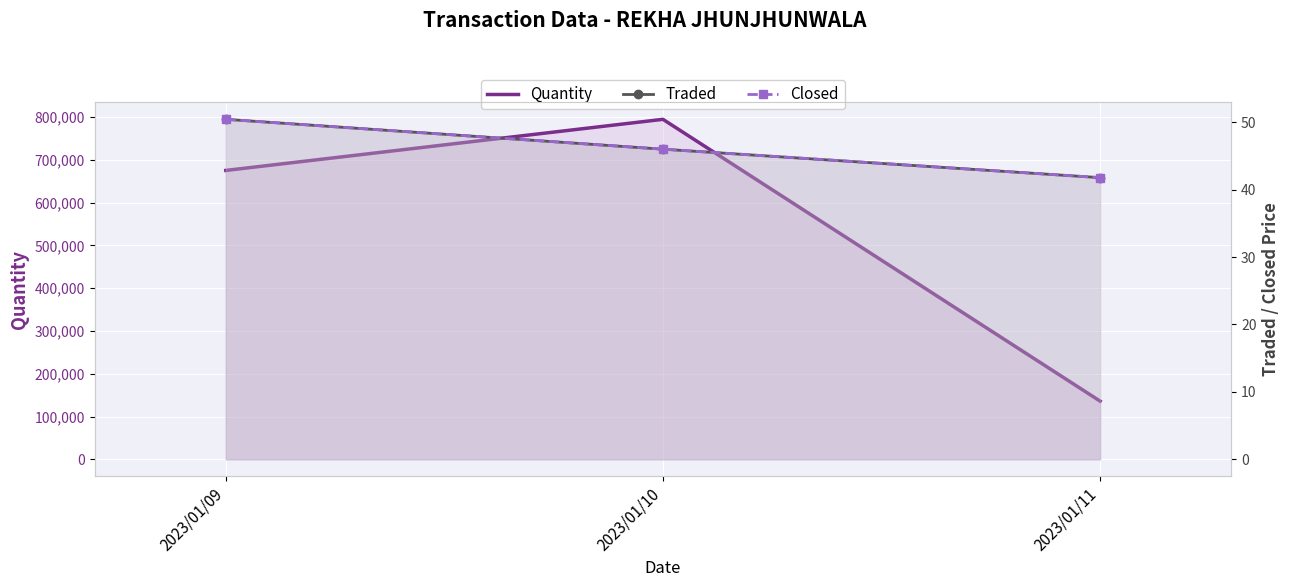

How many lines are shown in the chart?

3